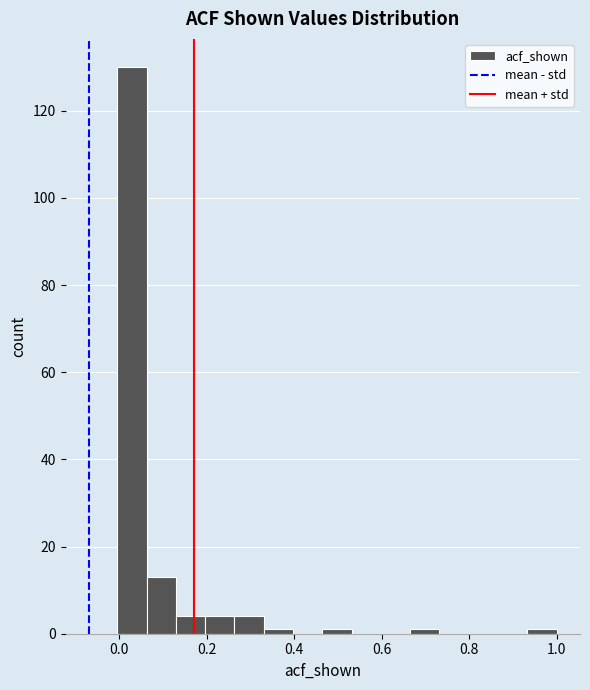

Read against the x-axis, roughly where is the centre of the tallest bar?

0.02